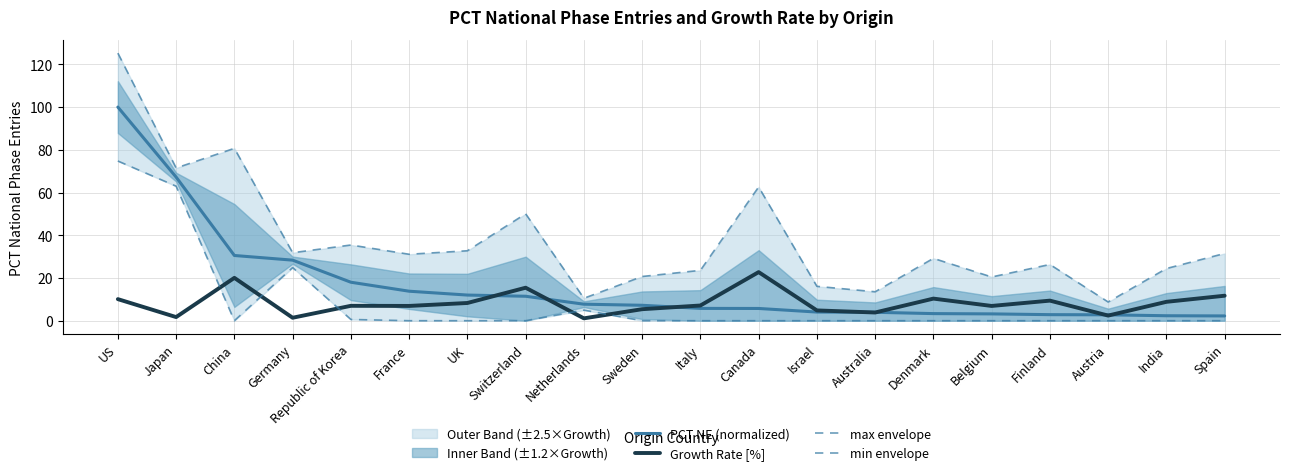

How many lines are shown in the chart?

4